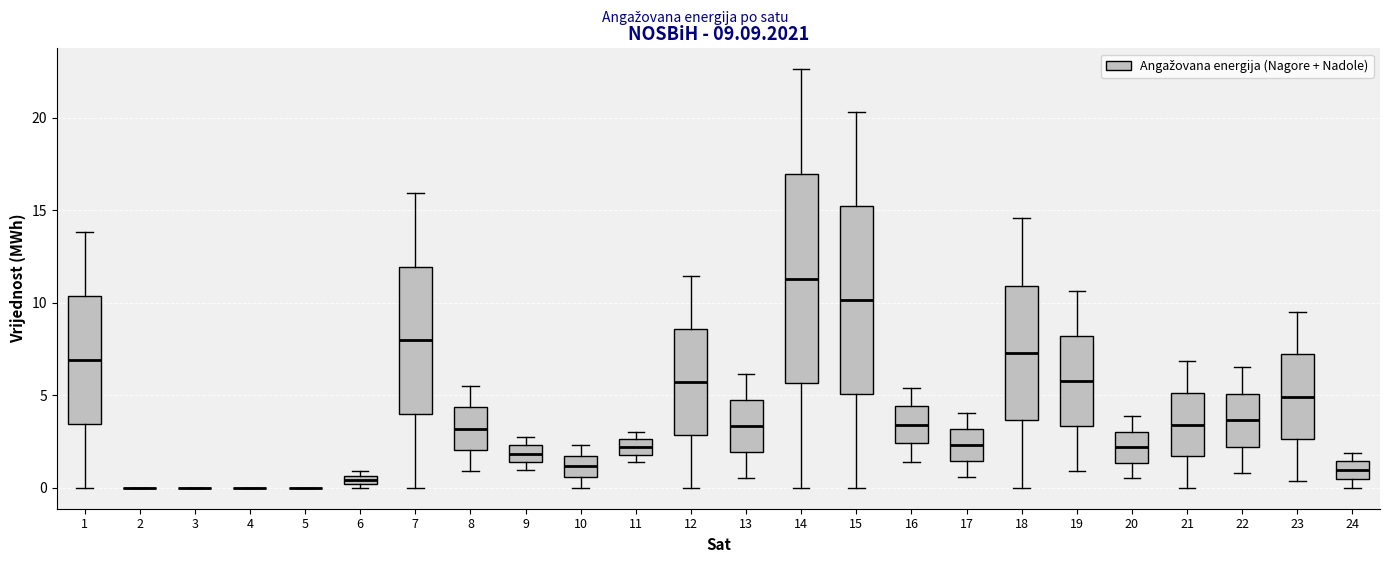

Which box is the tallest, from its lower edge to its upper edge?

14